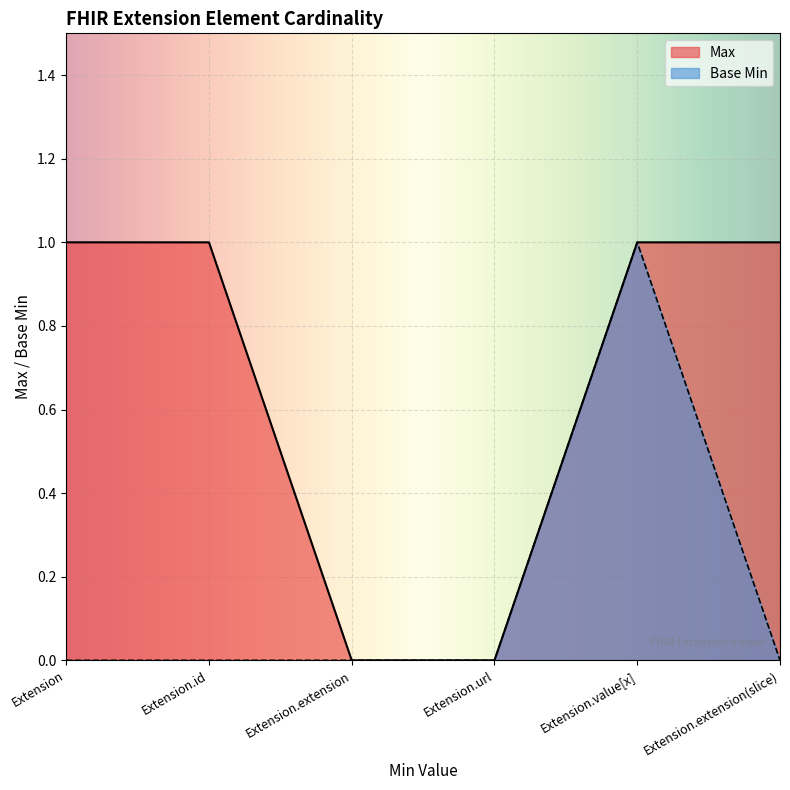

What is the maximum value for Max?

1